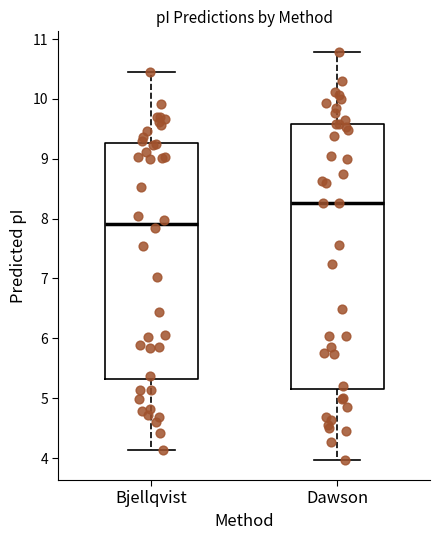

Comparing the boxes themselves (not the whiskers), which one is the tallest?

Dawson